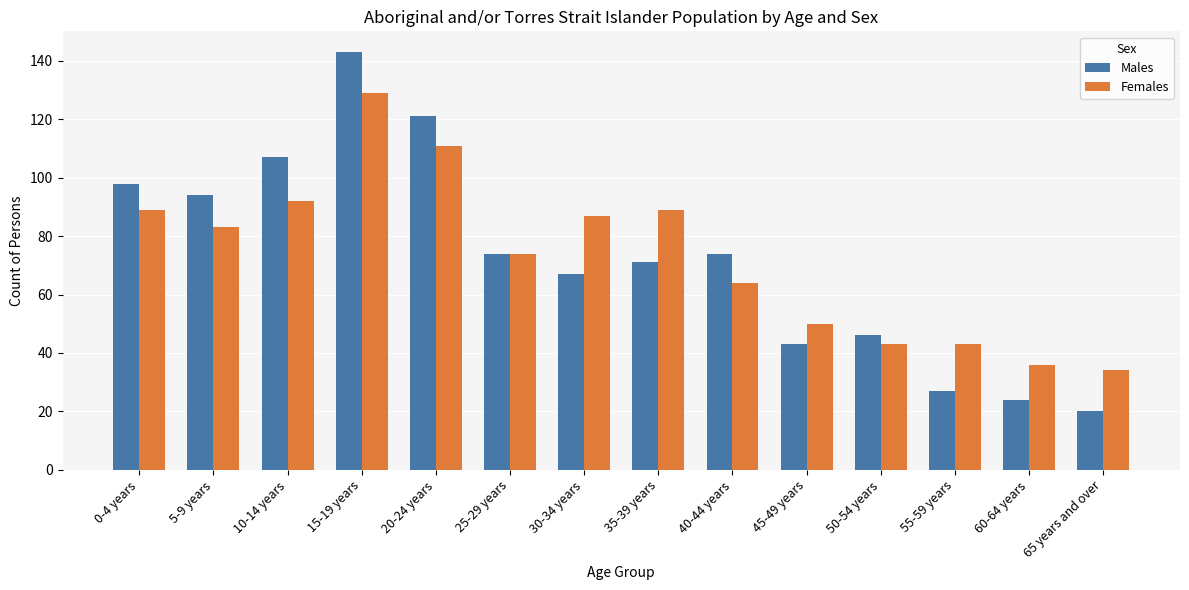

What is the spread (max minus min) of values at 20-24 years?

10